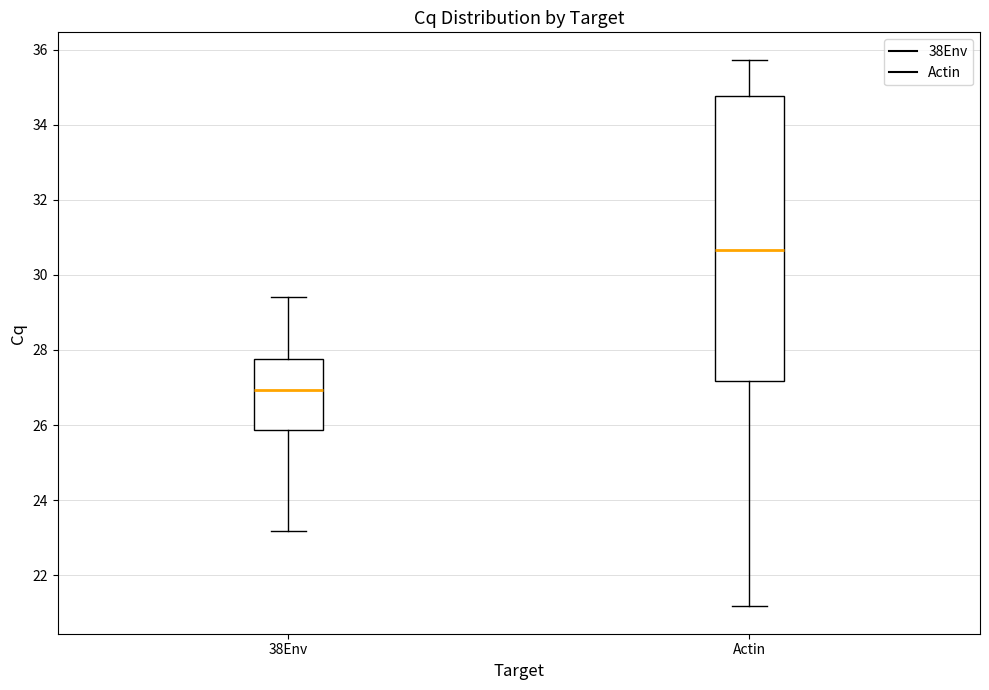

Reading left to right, read every box against the y-axis: the position of its median line, the range the box covers, and the ends of its whiskers. The values are not printed on the chart, so give them approximately, as read against the axis.

38Env: median 27.0, box 25.8 to 27.8, whiskers 23.2 to 29.4
Actin: median 30.6, box 27.2 to 34.8, whiskers 21.2 to 35.8